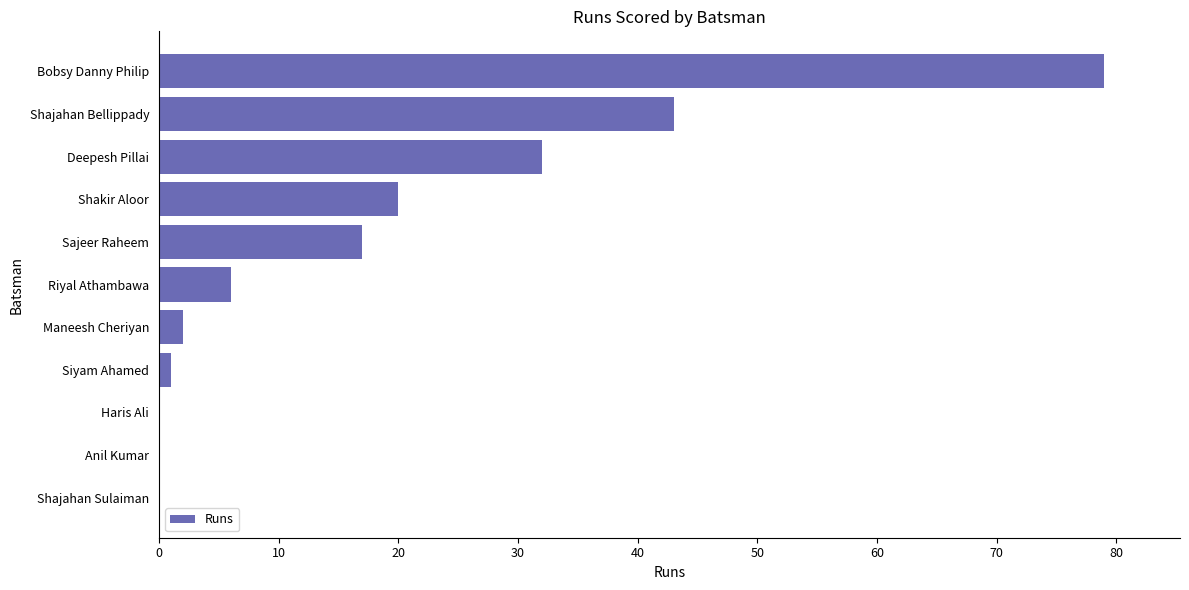

Reading top to bottom, transcribe all the data shown in this chart.

Bobsy Danny Philip=79	Shajahan Bellippady=43	Deepesh Pillai=32	Shakir Aloor=20	Sajeer Raheem=17	Riyal Athambawa=6	Maneesh Cheriyan=2	Siyam Ahamed=1	Haris Ali=0	Anil Kumar=0	Shajahan Sulaiman=0